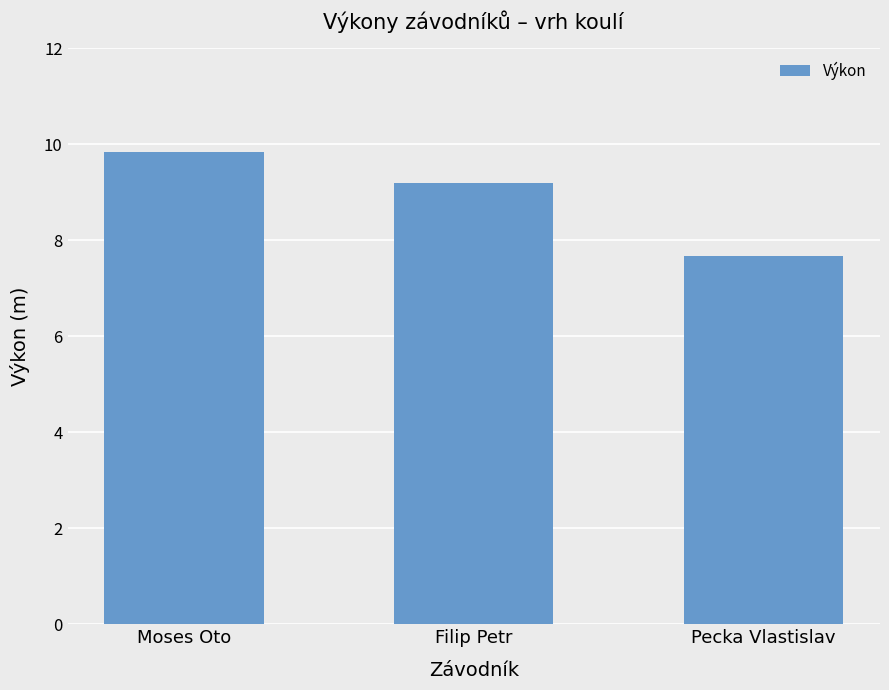

Reading right to left, transcribe all the data shown in this chart.

Pecka Vlastislav=7.7	Filip Petr=9.2	Moses Oto=9.8